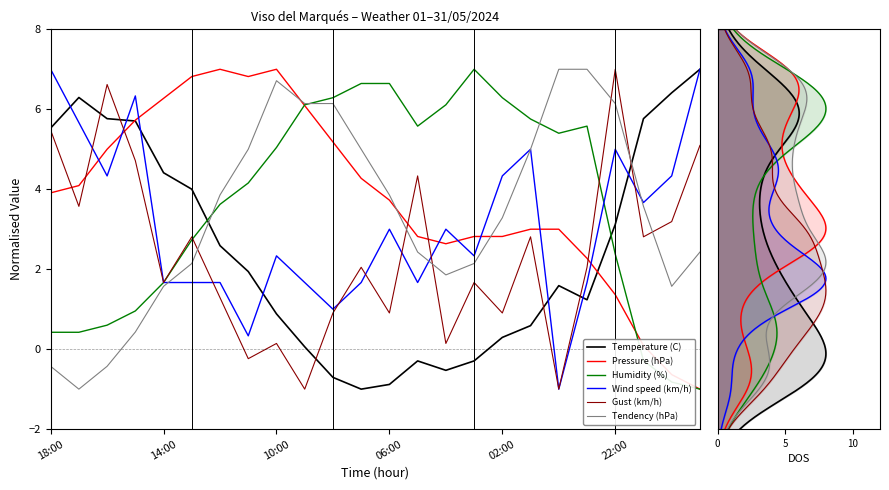

What are all the series names shown in the legend?

Temperature (C), Pressure (hPa), Humidity (%), Wind speed (km/h), Gust (km/h), Tendency (hPa)